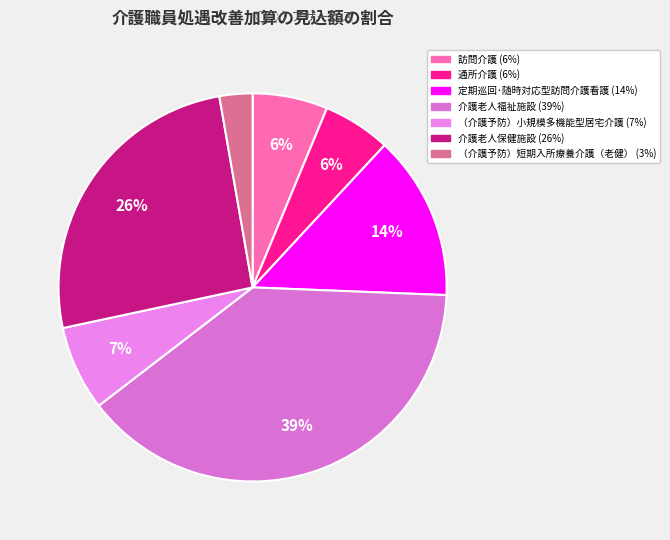

To the nearest percent, what percentage of the pie is （介護予防）短期入所療養介護（老健）?

3%